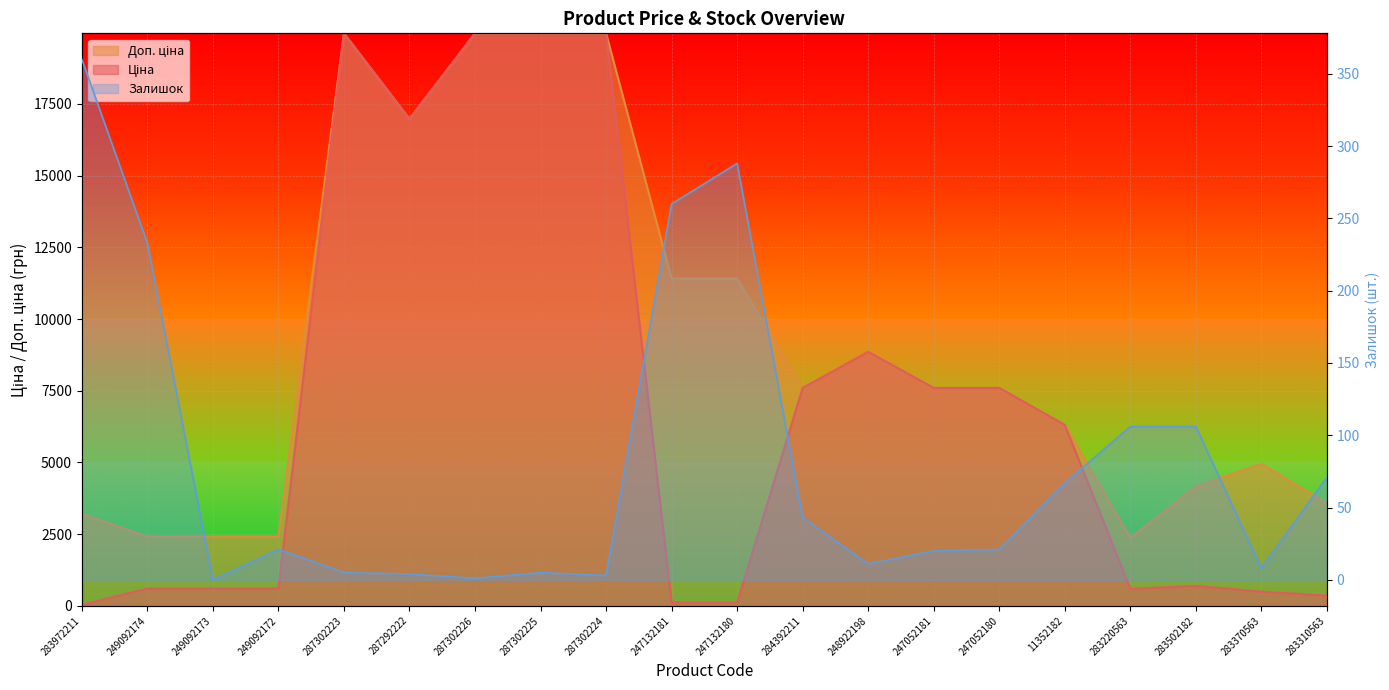

How many data points in Доп. ціна are above 7596?

11